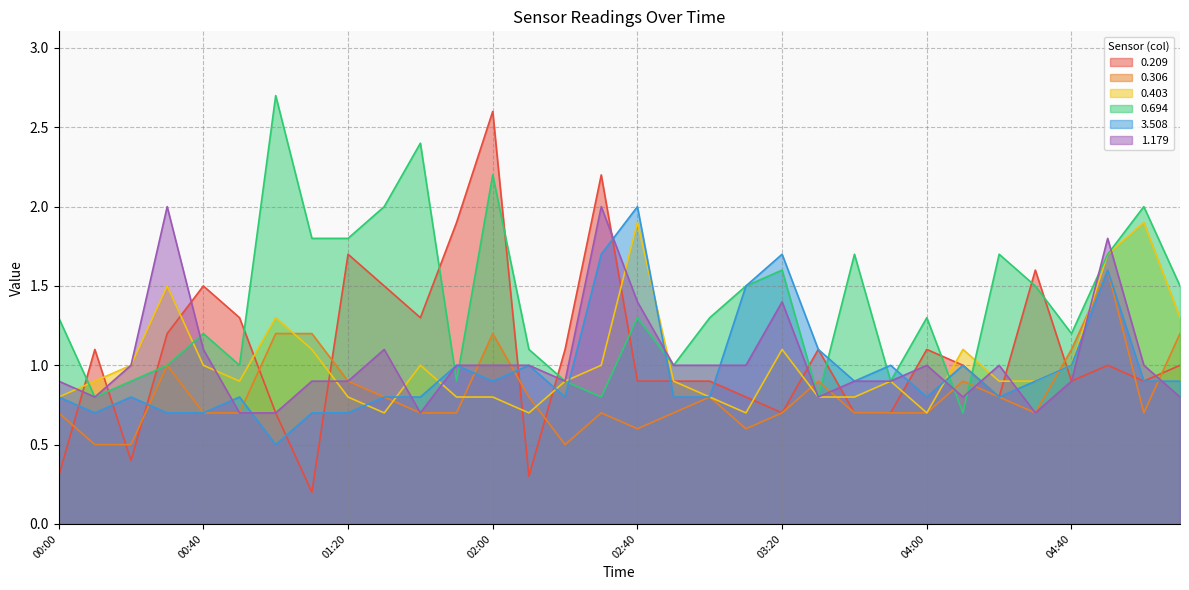

Which series has the largest range (max minus min)?

0.209